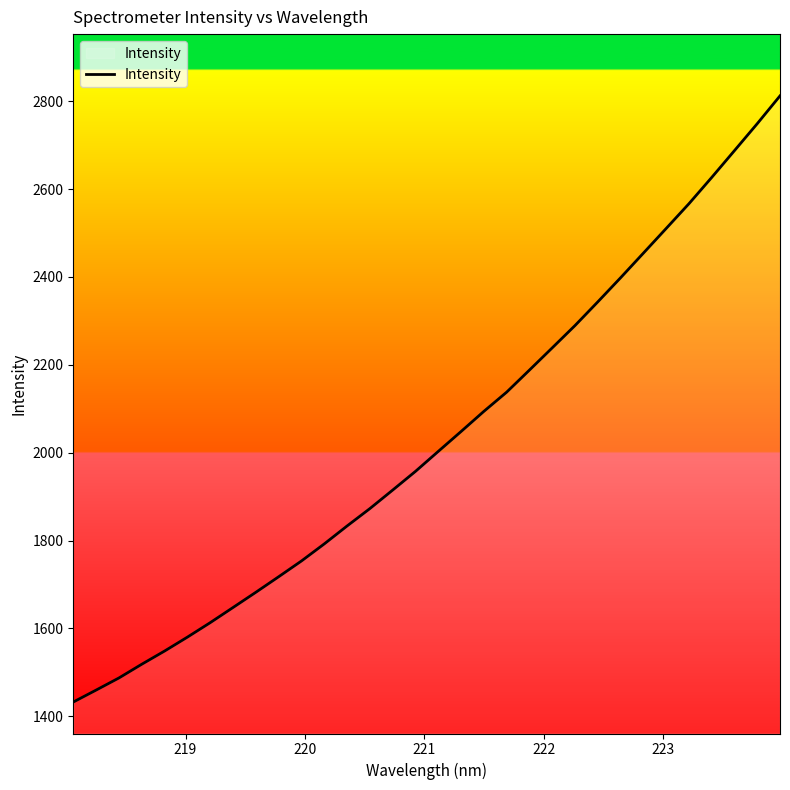

What is the smallest value displayed?

1432.2